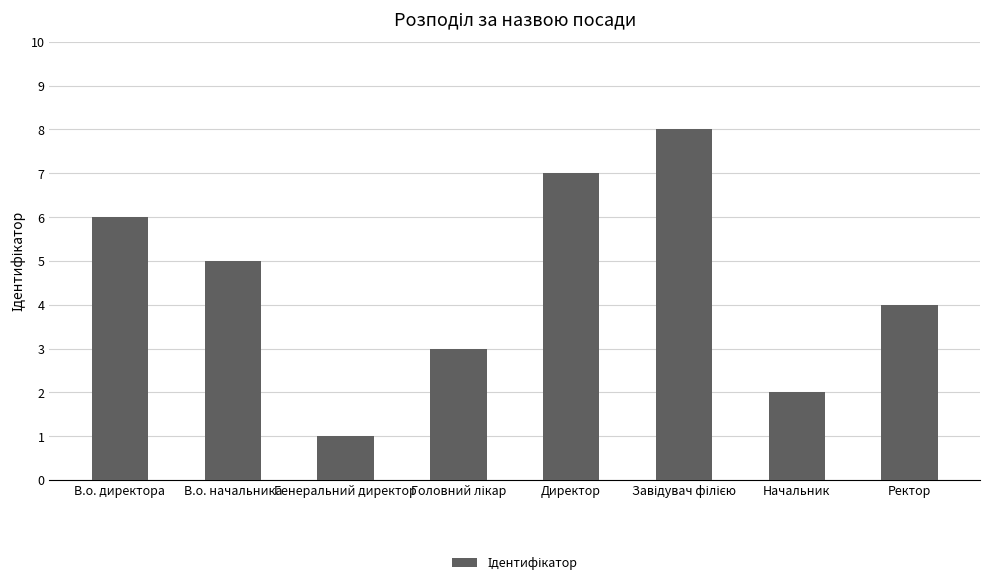

How many values are between 3 and 7?

5